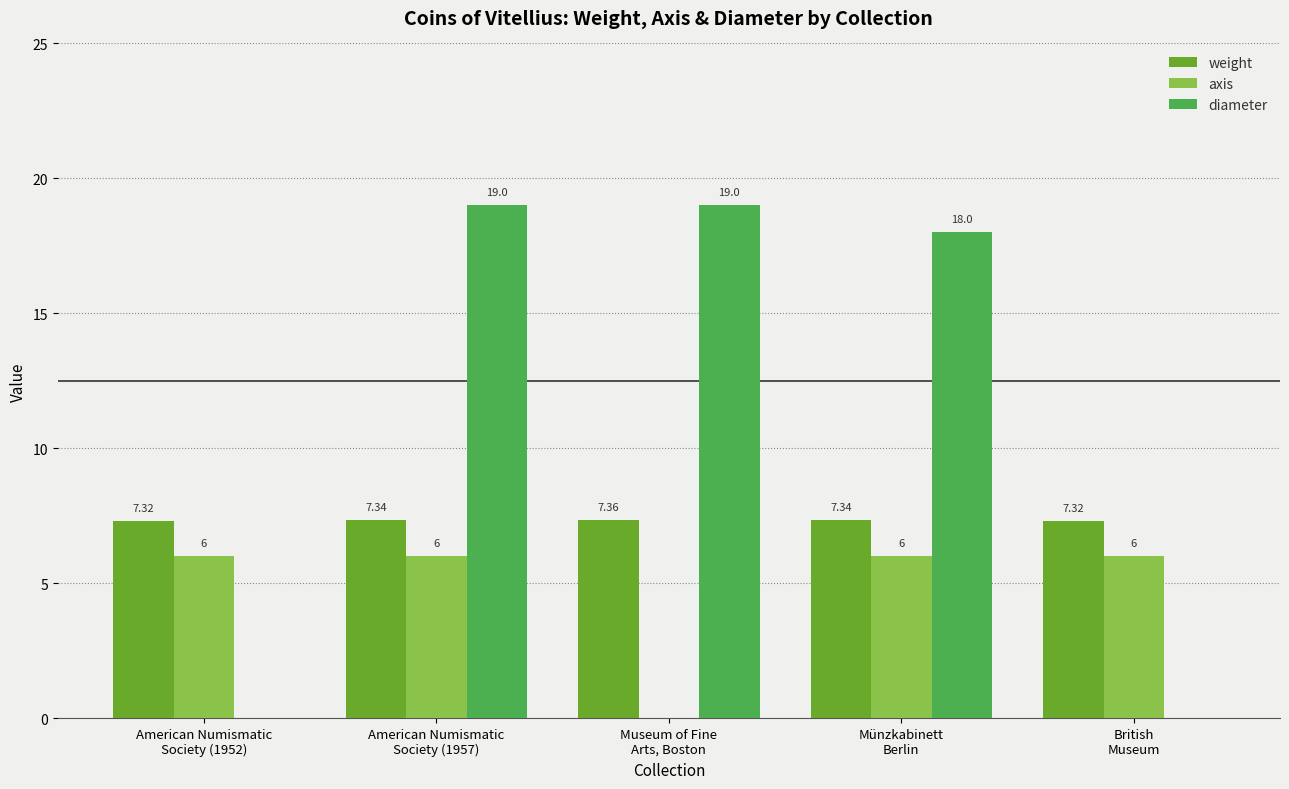

Which series has the largest total across all categories?

diameter